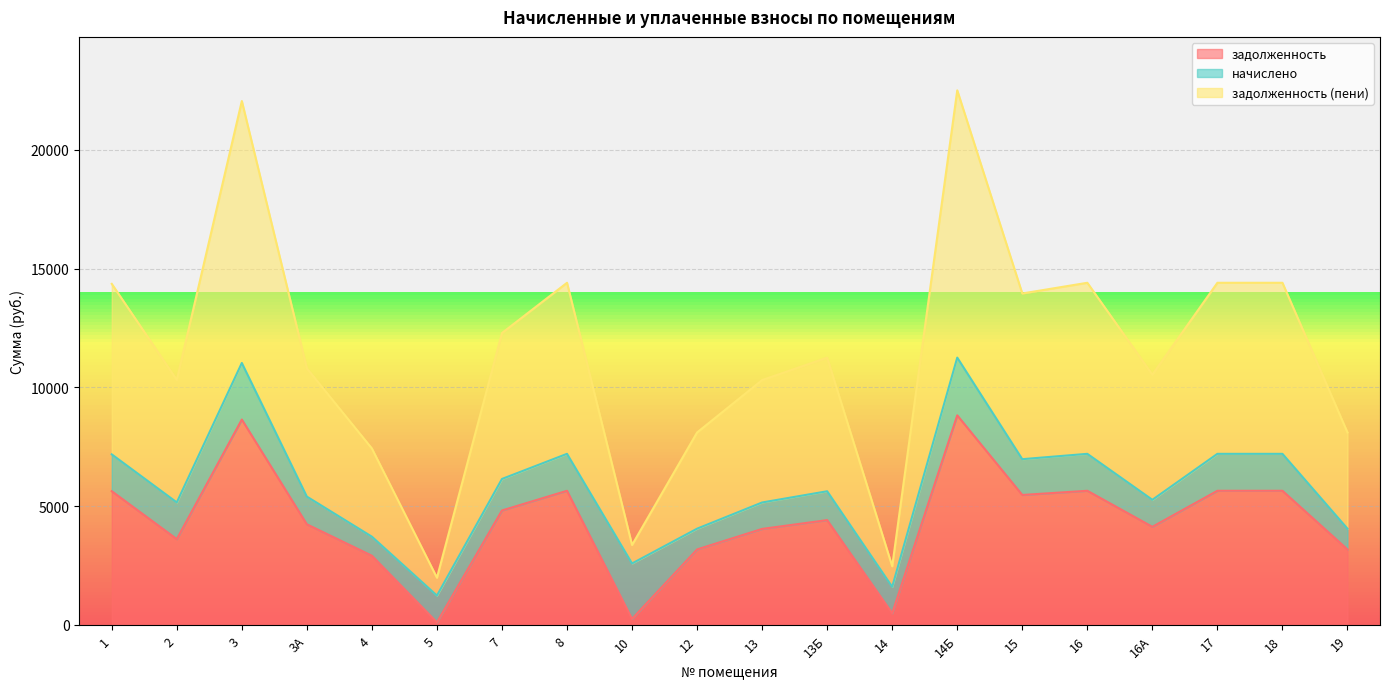

What is the greatest value displayed?

22500.0